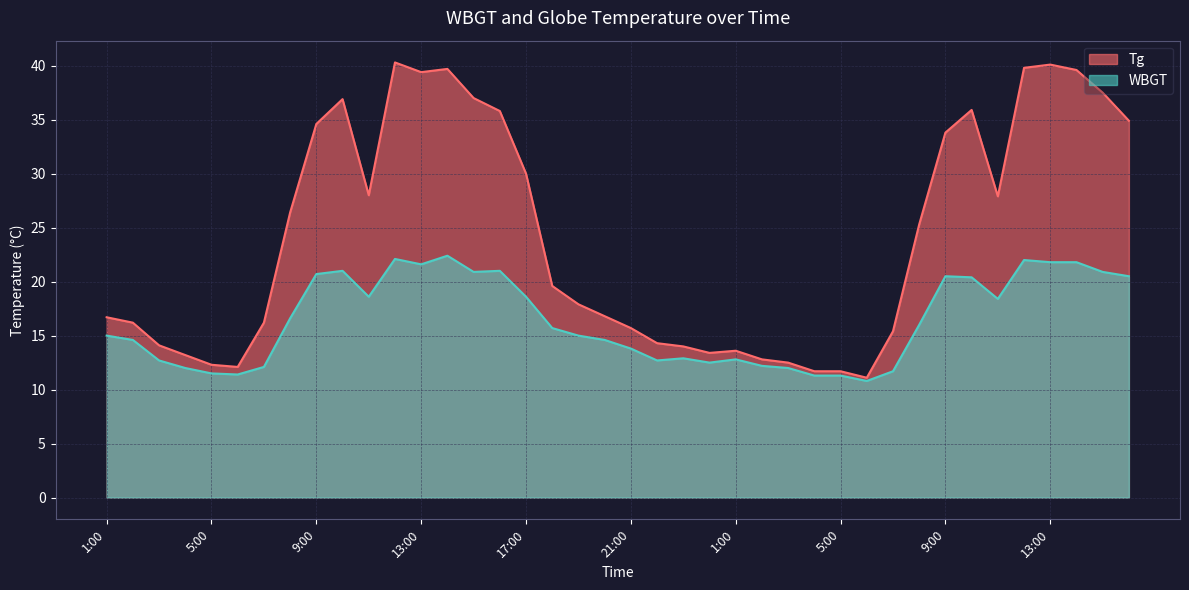

Is the value of Tg at 20:00 greater than the value of WBGT at 2:00?

Yes